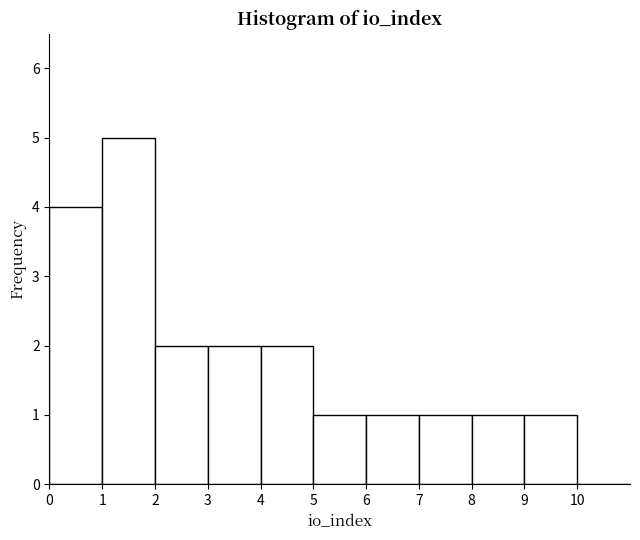

Which range on the x-axis has the tallest bar?

1 to 2